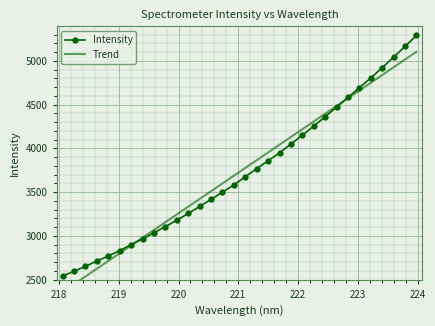

True or false: Intensity has more than 2 interior local peaks.

False